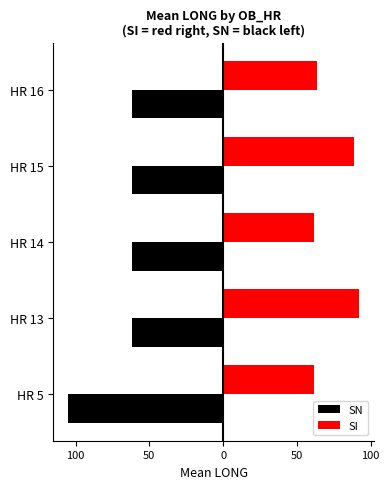

Reading left to right, list all the values displayed in this chart.

SN: -105.1	-61.8	-61.8	-61.8	-61.8
SI: 61.8	92.1	61.8	88.8	63.4